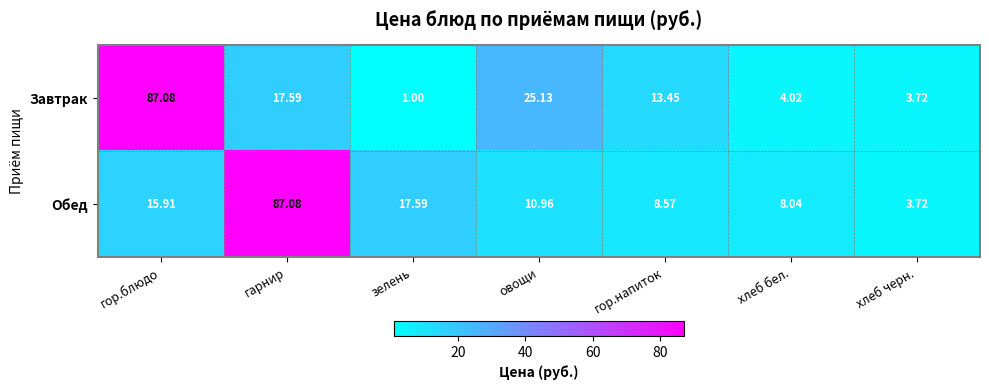

At which category is the sum across all series the highest?

гарнир